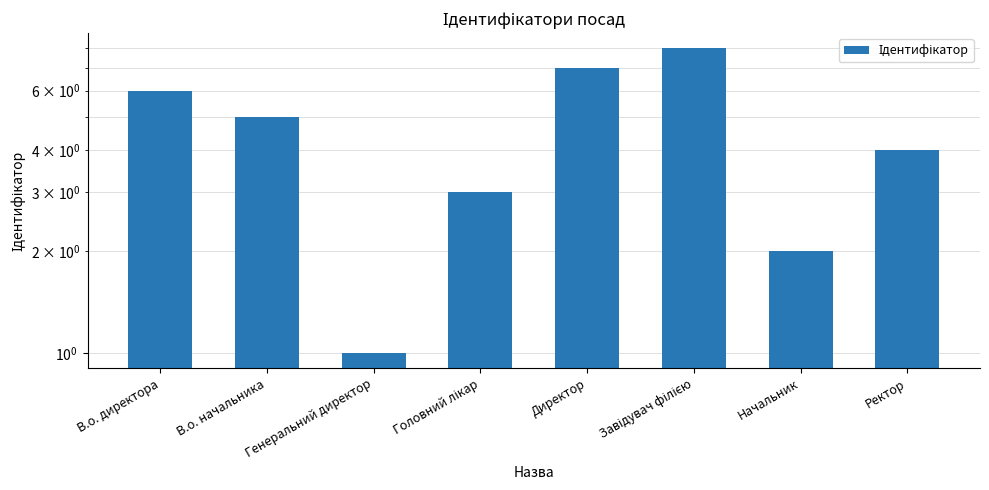

Reading right to left, list all the values displayed in this chart.

4	2	8	7	3	1	5	6